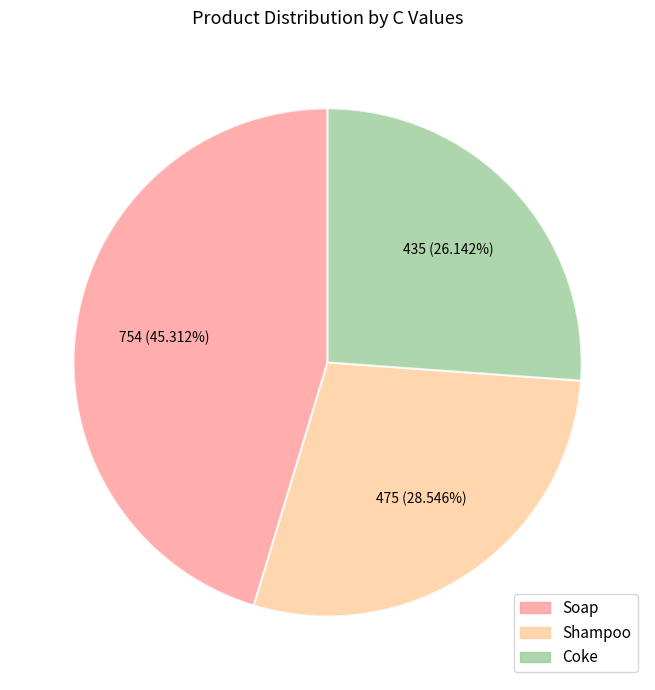

Between Soap and Coke, which is larger?

Soap